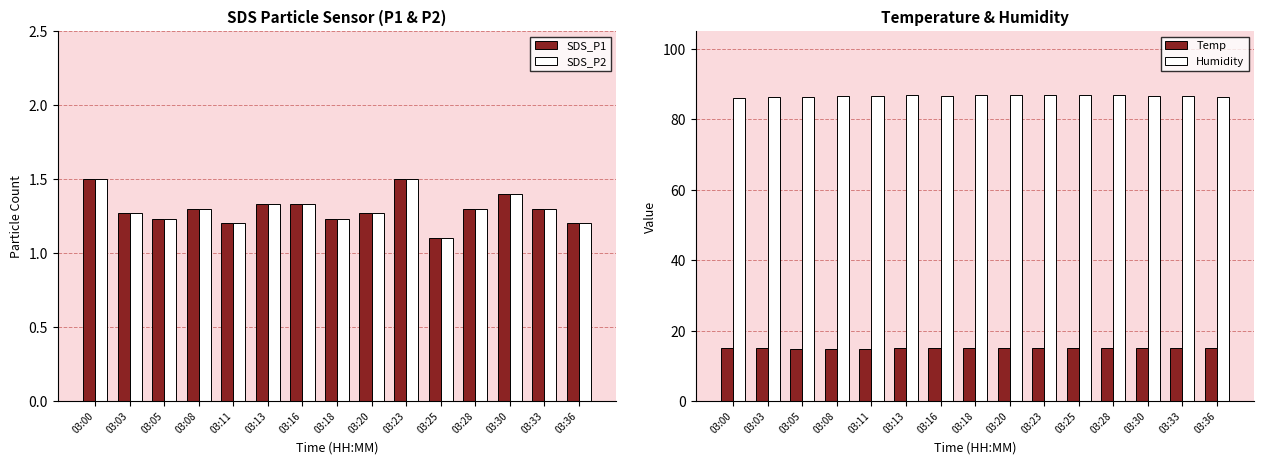

Which has a higher value, 03:08 or 03:18?

03:08